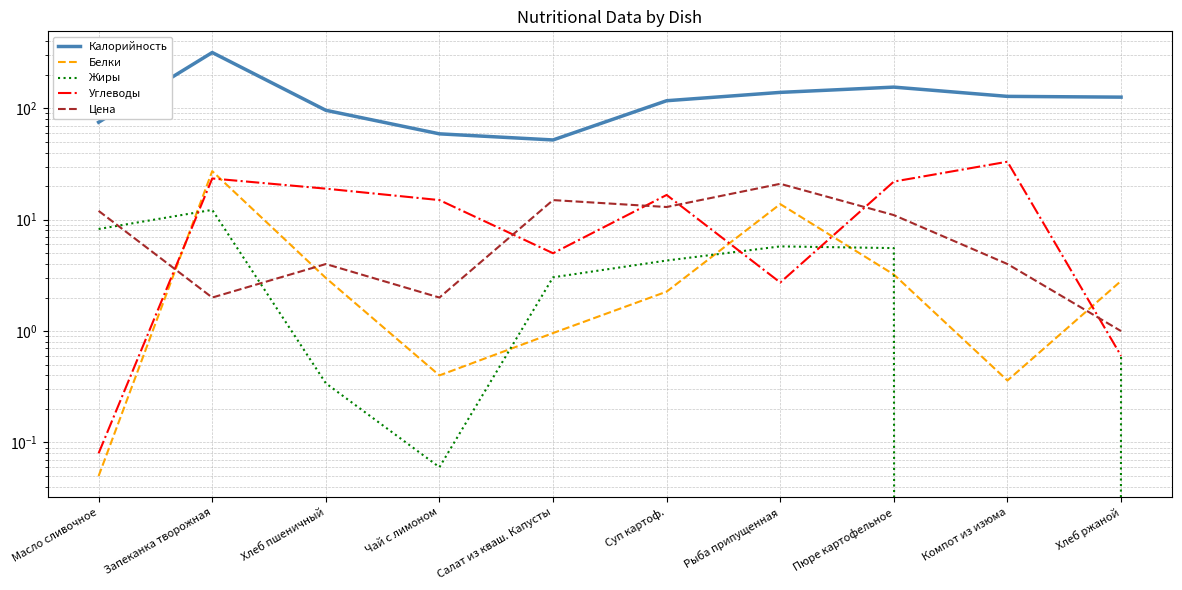

How many interior local valleys does the Калорийность series have?

1